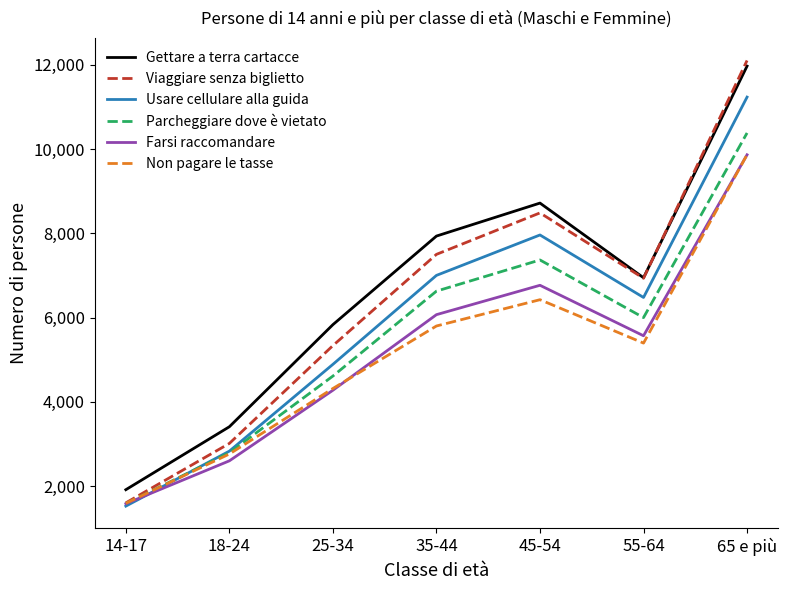

The Viaggiare senza biglietto series shows 17980 at 65 e più. True or false?

False